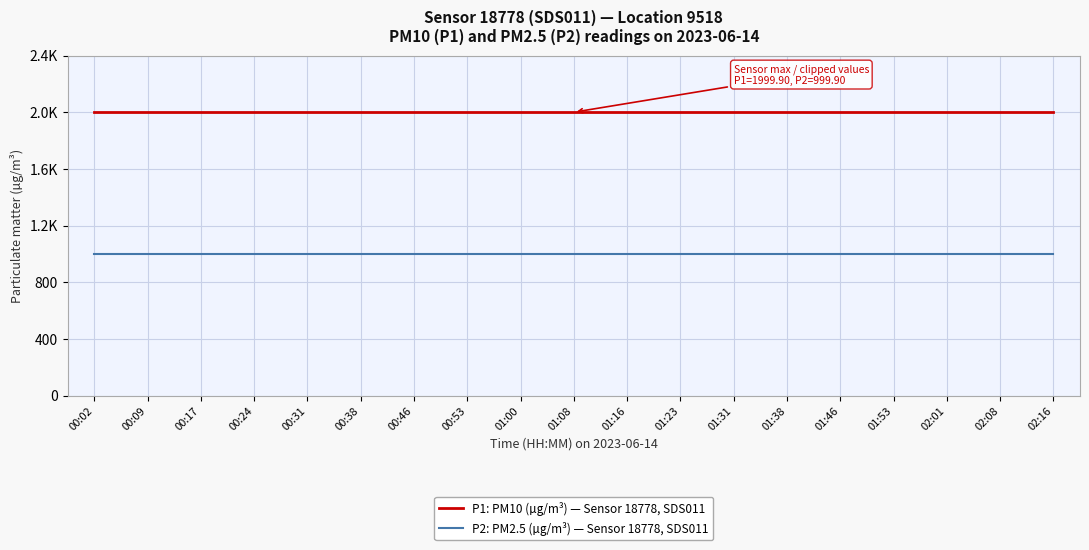

Reading left to right, transcribe all the data shown in this chart.

P1: PM10 (µg/m³) — Sensor 18778, SDS011: 00:02=1999.9	00:09=1999.9	00:17=1999.9	00:24=1999.9	00:31=1999.9	00:38=1999.9	00:46=1999.9	00:53=1999.9	01:00=1999.9	01:08=1999.9	01:16=1999.9	01:23=1999.9	01:31=1999.9	01:38=1999.9	01:46=1999.9	01:53=1999.9	02:01=1999.9	02:08=1999.9	02:16=1999.9
P2: PM2.5 (µg/m³) — Sensor 18778, SDS011: 00:02=999.9	00:09=999.9	00:17=999.9	00:24=999.9	00:31=999.9	00:38=999.9	00:46=999.9	00:53=999.9	01:00=999.9	01:08=999.9	01:16=999.9	01:23=999.9	01:31=999.9	01:38=999.9	01:46=999.9	01:53=999.9	02:01=999.9	02:08=999.9	02:16=999.9